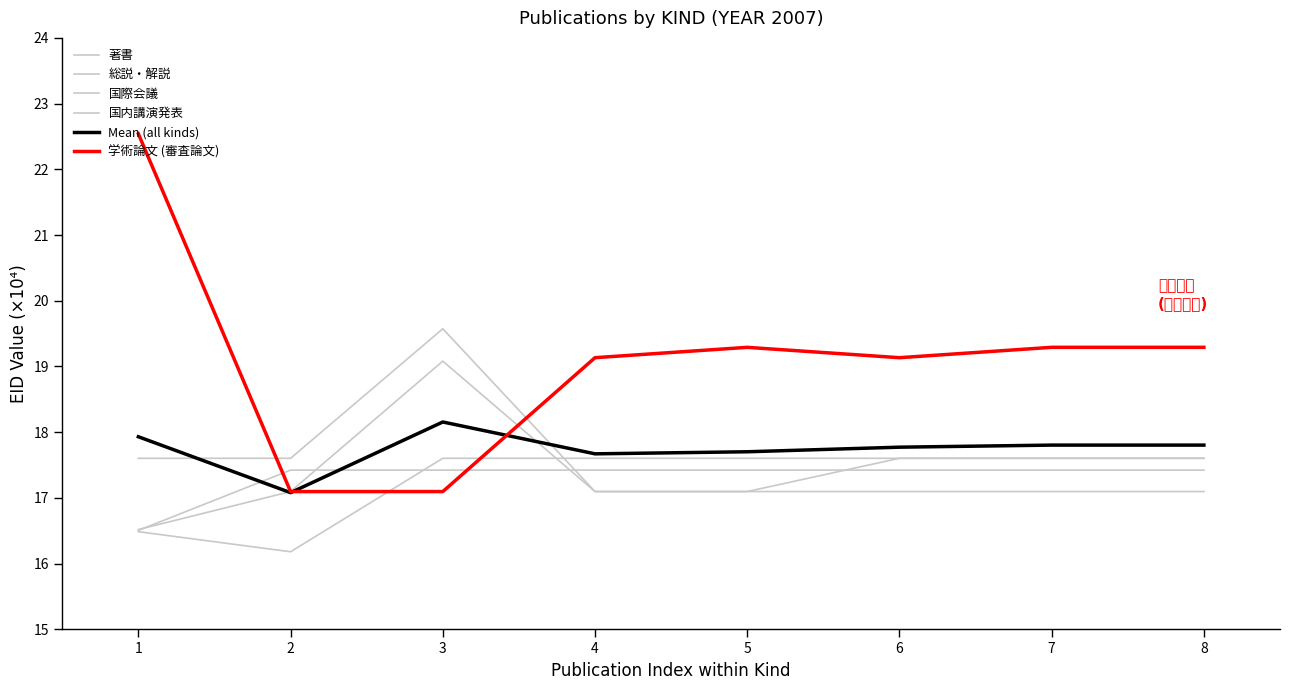

Which series has the largest range (max minus min)?

学術論文 (審査論文)